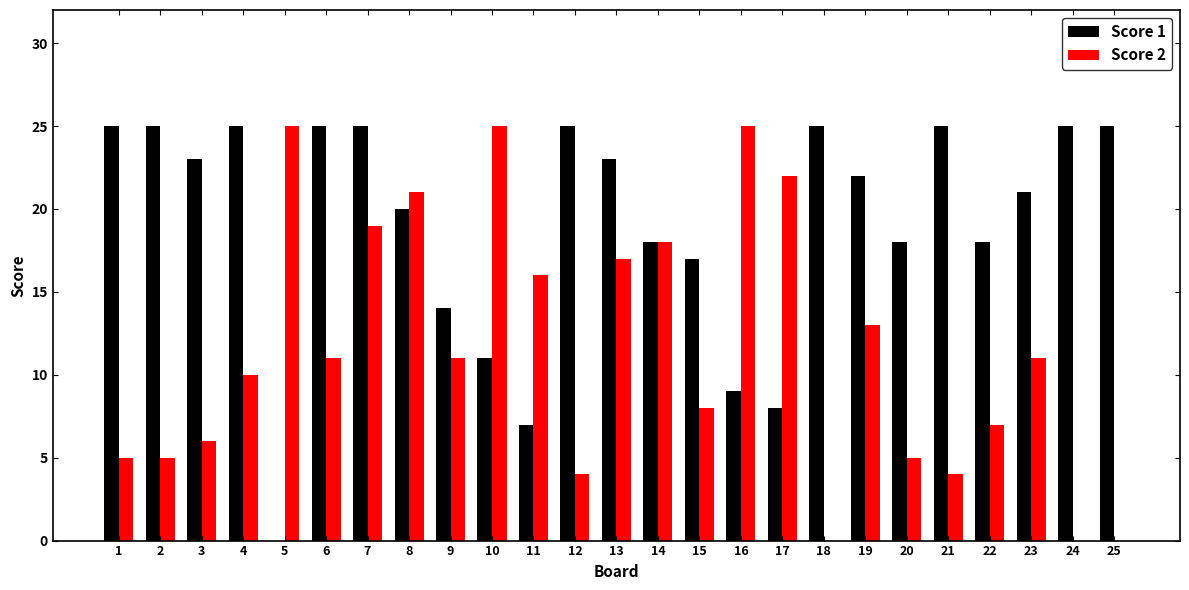

Which series has the largest total across all categories?

Score 1